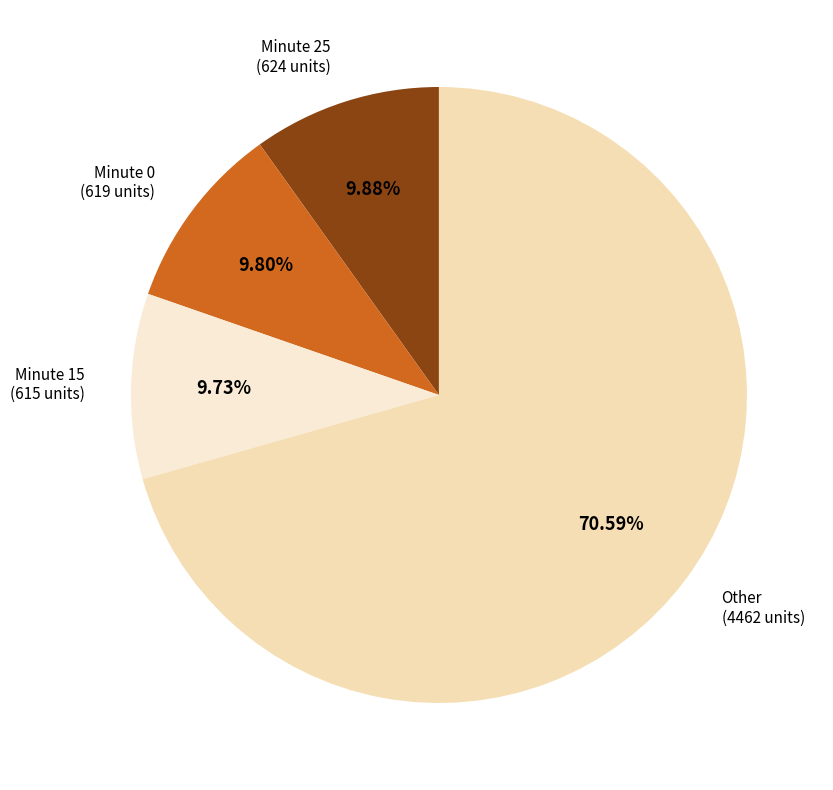

How many slices are in this pie chart?

4